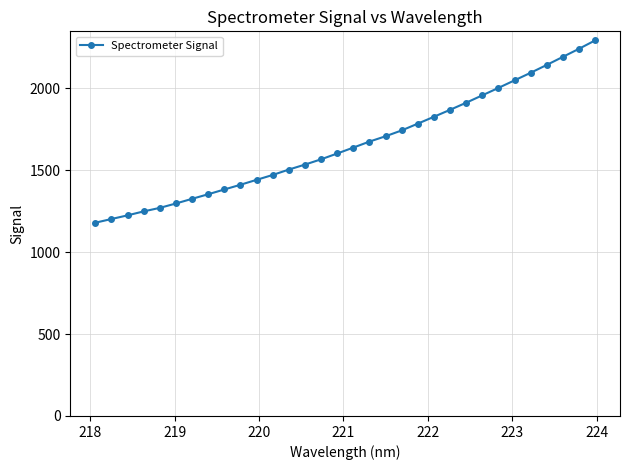

What is the sum of all values?

53159.9